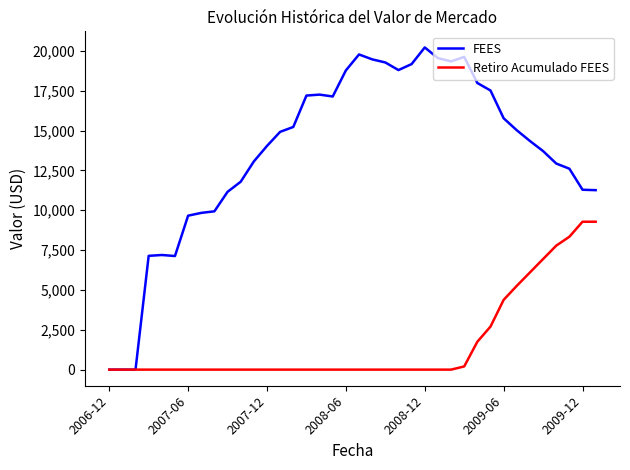

What is the average value of the FEES series?

13656.8